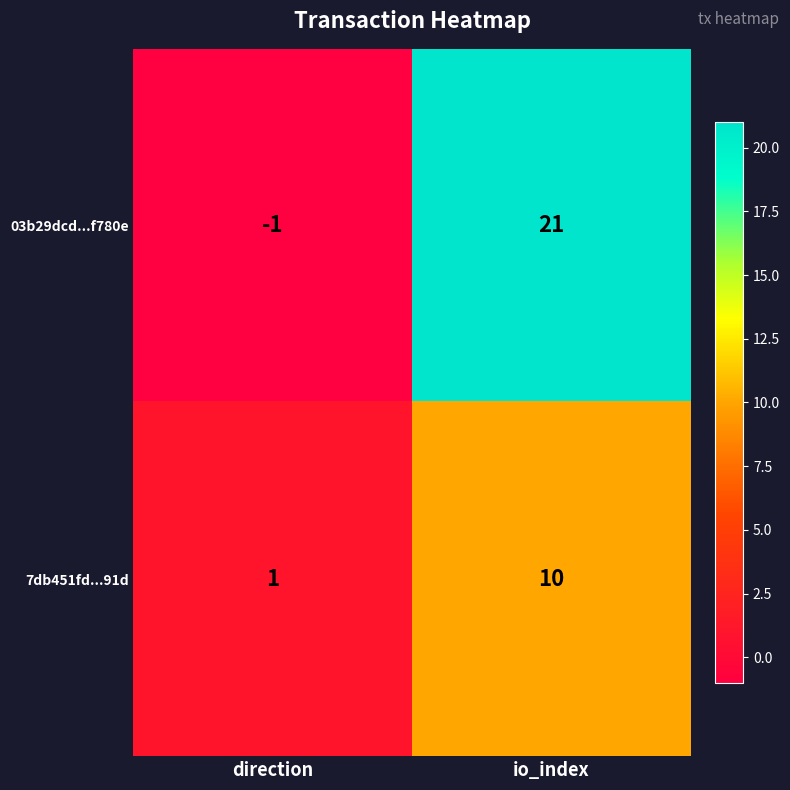

The 7db451fd...91d series shows 3 at io_index. True or false?

False